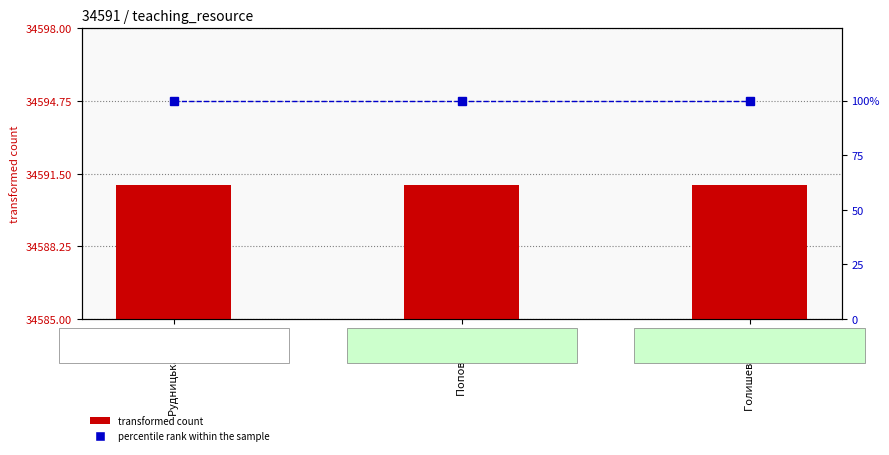

Read the transformed count value at Попова О. Г..

34591